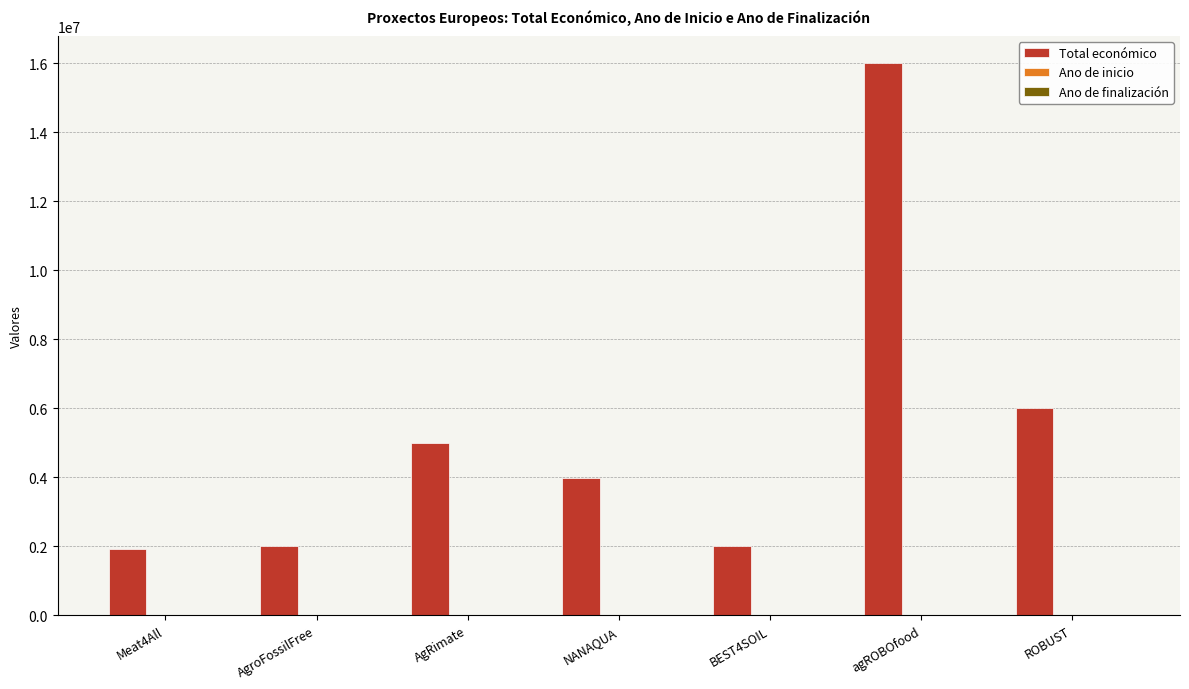

Which category has the highest value in the Total económico series?

agROBOfood